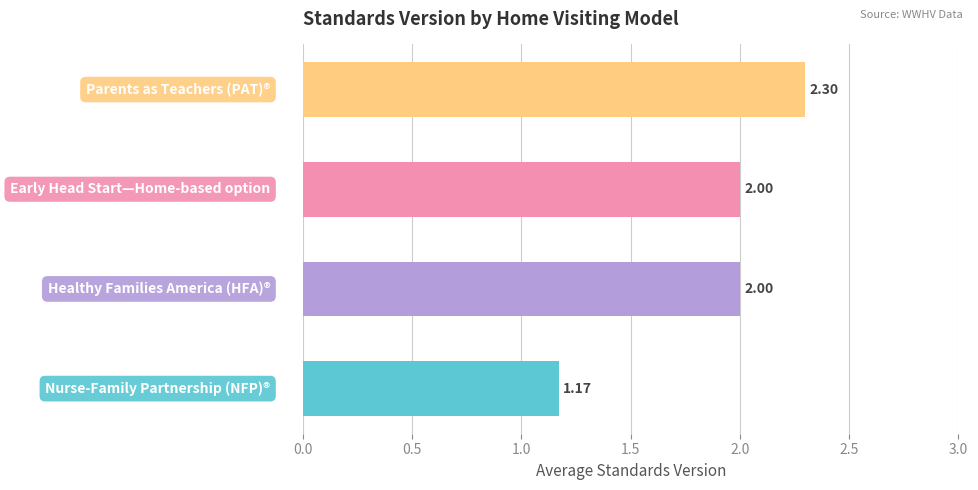

What is the difference between the second highest and minimum values?

0.8